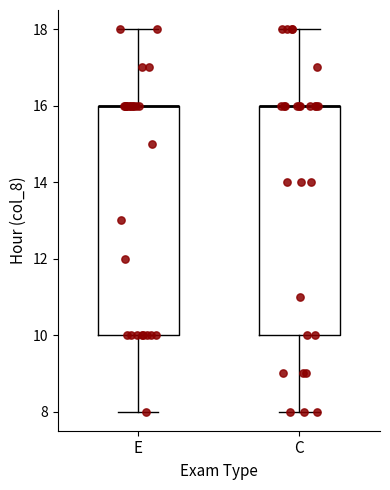

Where is the lower edge of the box for C on the y-axis? The values are not printed on the chart, so give them approximately, as read against the axis.

10